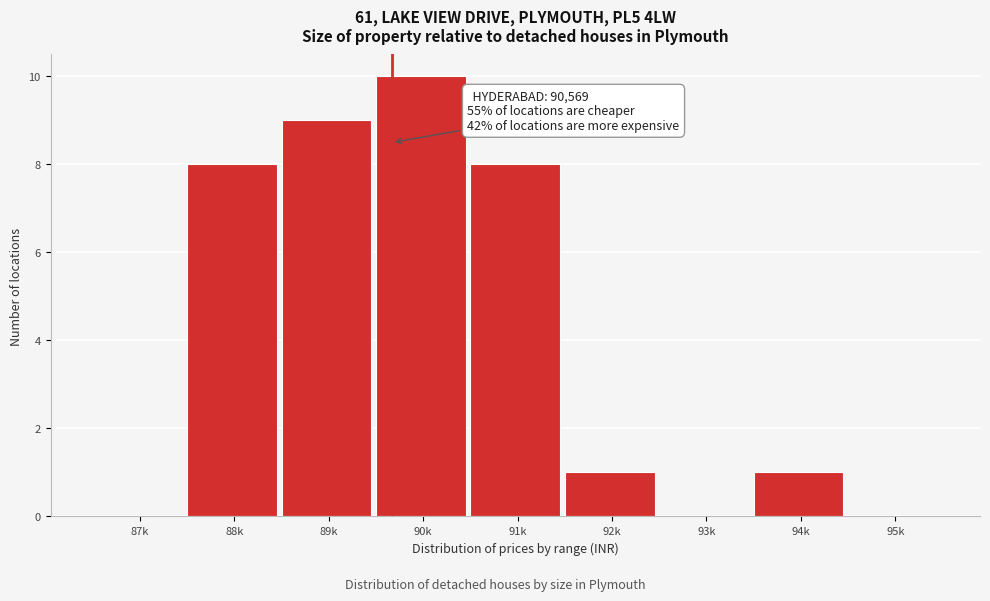

Reading left to right, extract all data points from this chart.

87k=0	88k=8	89k=9	90k=10	91k=8	92k=1	93k=0	94k=1	95k=0